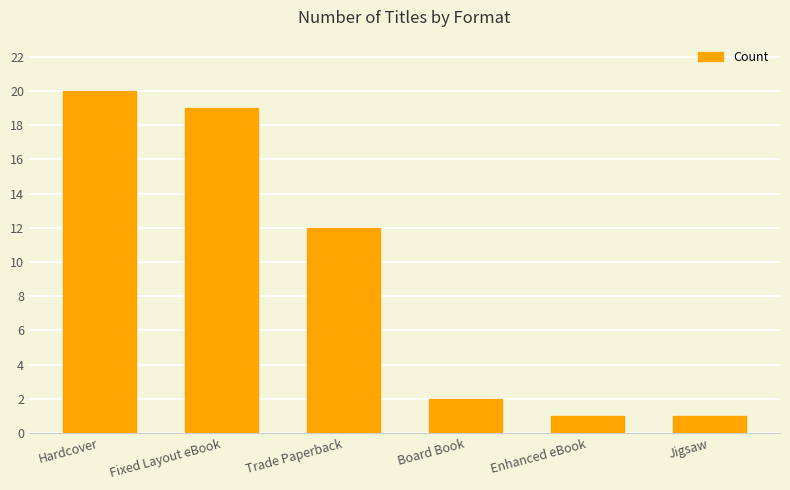

At which label is the value closest to 10?

Trade Paperback